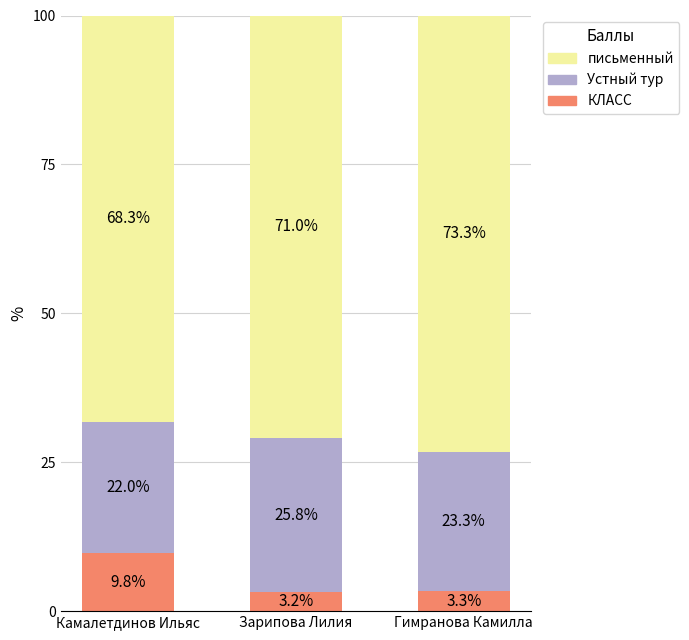

Rank the categories by КЛАСС value from lowest to highest.

Зарипова Лилия, Гимранова Камилла, Камалетдинов Ильяс